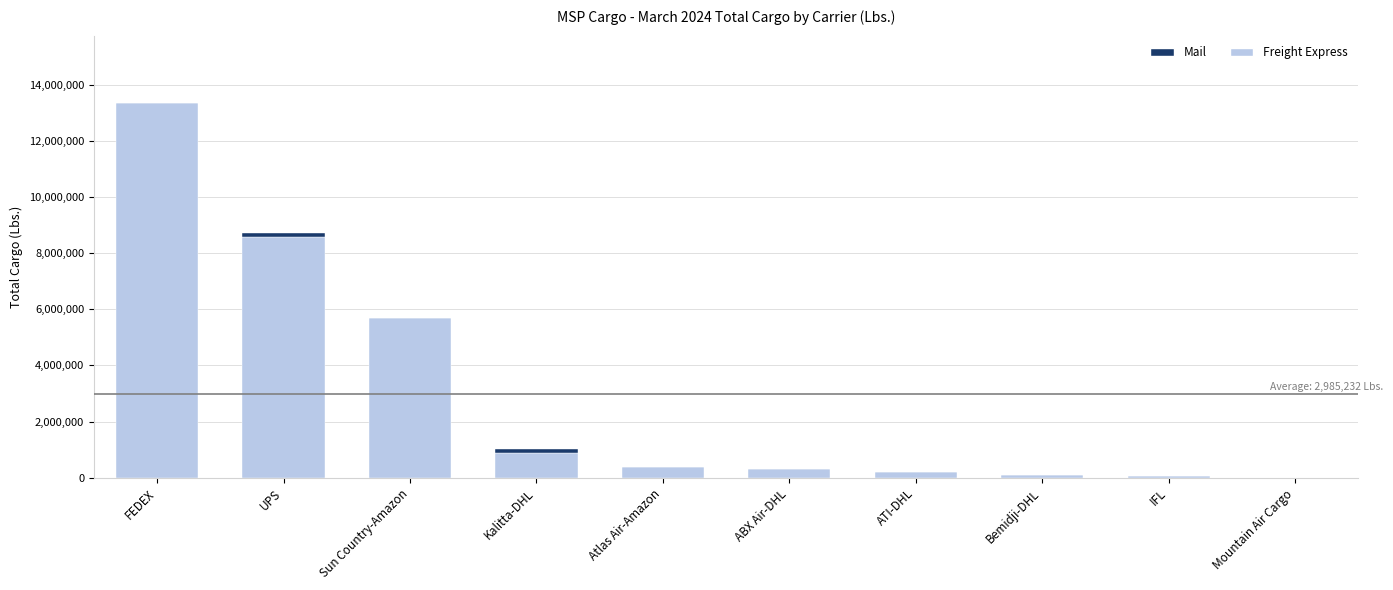

At which category is the sum across all series the highest?

FEDEX